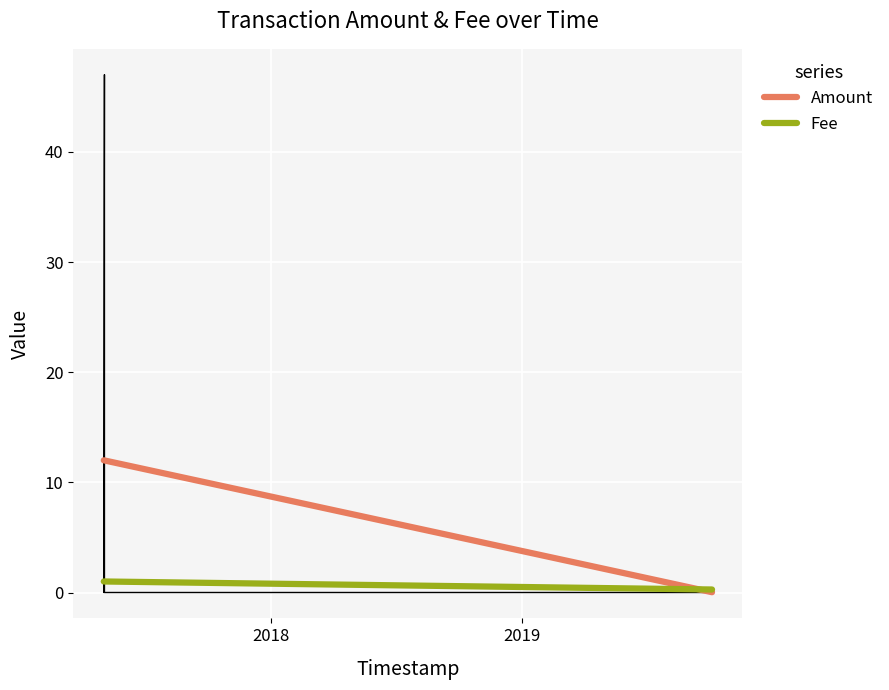

Rank the categories by value from lowest to highest.

2017-05-04 16:33:48, 2017-05-03 16:50:42, 2017-05-03 16:42:17, 2019-10-04 14:30:44, 2017-05-04 16:08:14